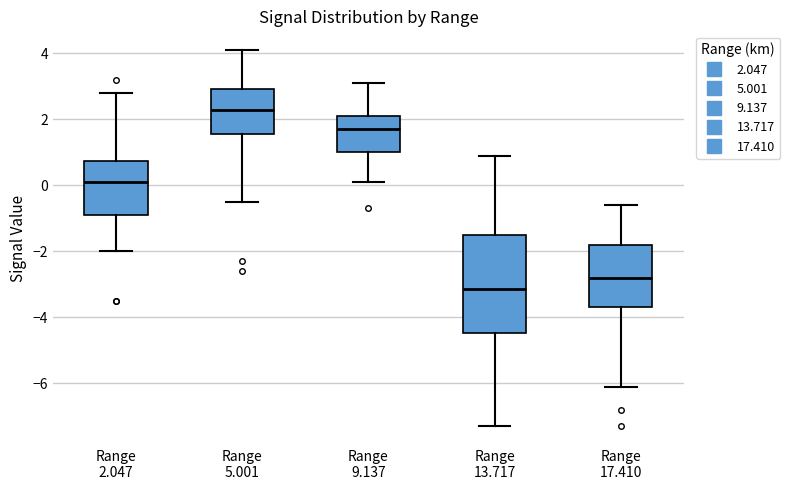

Reading left to right, read every box against the y-axis: the position of its median line, the range the box covers, and the ends of its whiskers. The values are not printed on the chart, so give them approximately, as read against the axis.

Range 2.047: median 0.2, box -0.8 to 0.8, whiskers -2.0 to 2.8
Range 5.001: median 2.4, box 1.6 to 3.0, whiskers -0.4 to 4.2
Range 9.137: median 1.8, box 1.0 to 2.2, whiskers 0.2 to 3.2
Range 13.717: median -3.2, box -4.4 to -1.4, whiskers -7.2 to 1.0
Range 17.410: median -2.8, box -3.6 to -1.8, whiskers -6.0 to -0.6